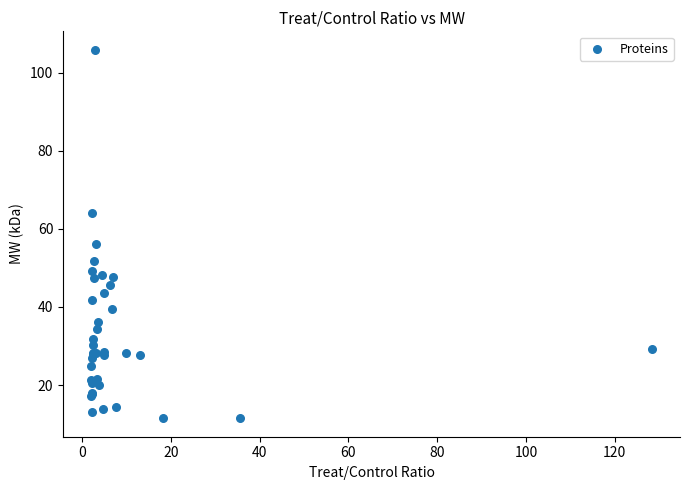

What Y value in the scatter plot is closest to 58?

56.2